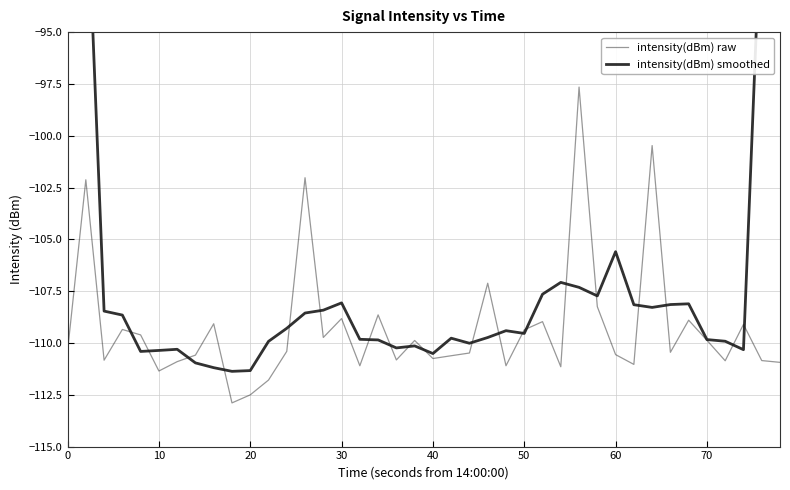

Which series has the widest spread of values?

intensity(dBm) smoothed